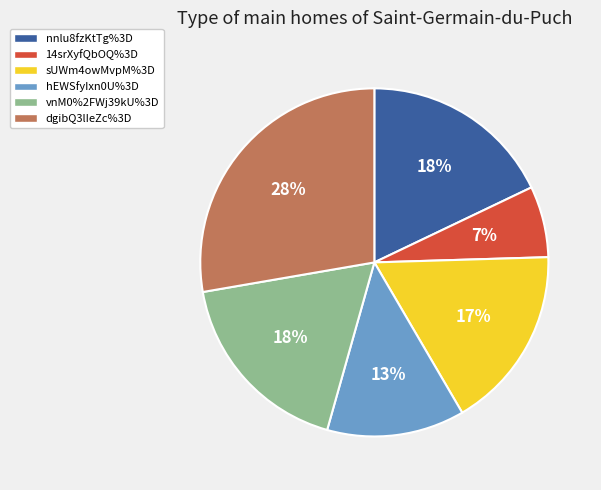

To the nearest percent, what portion does hEWSfyIxn0U%3D represent?

13%